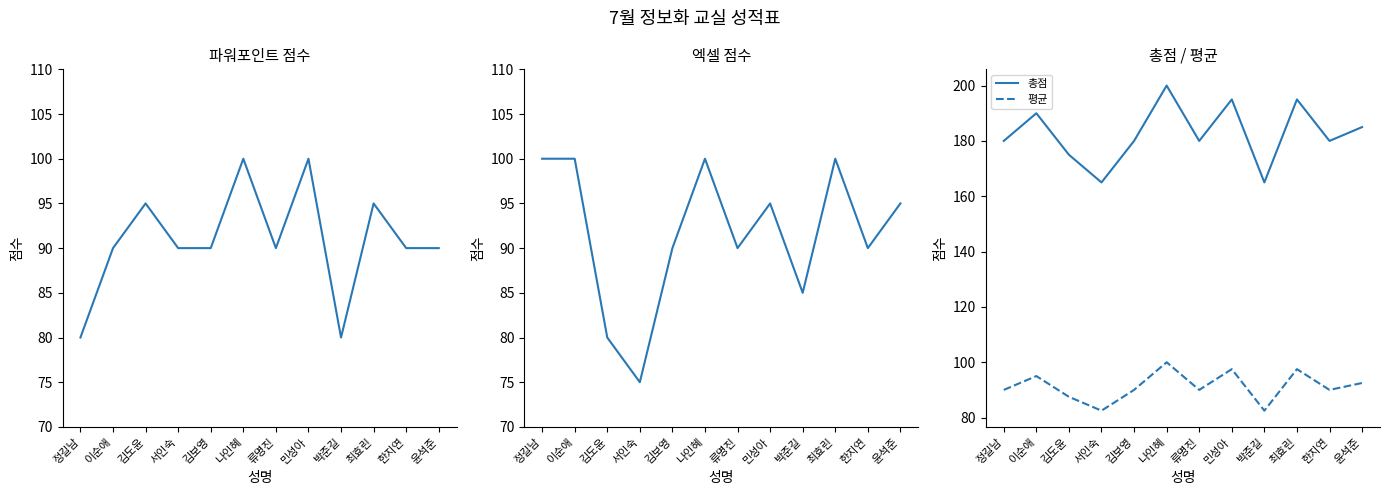

Which series has the largest total across all categories?

총점